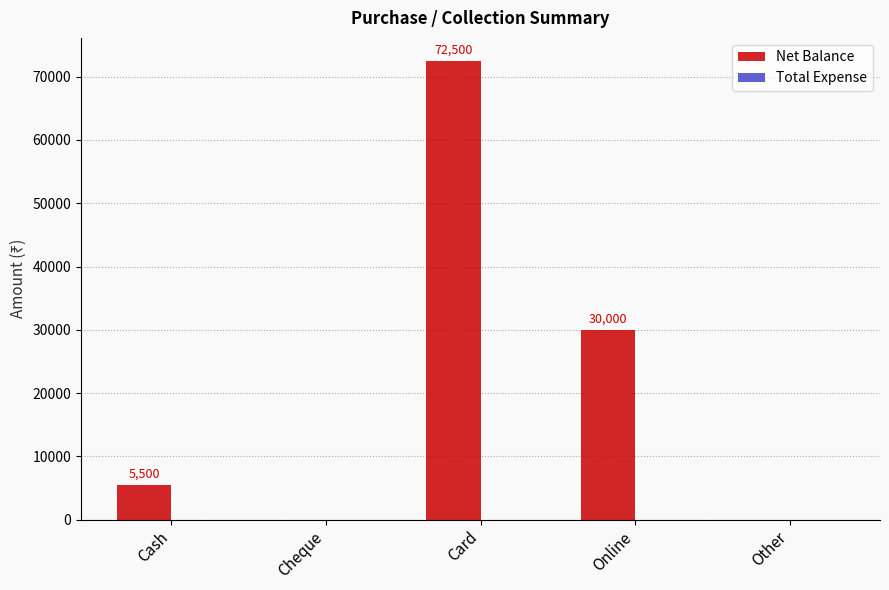

Where is the data nearest to the value 36250?

Online